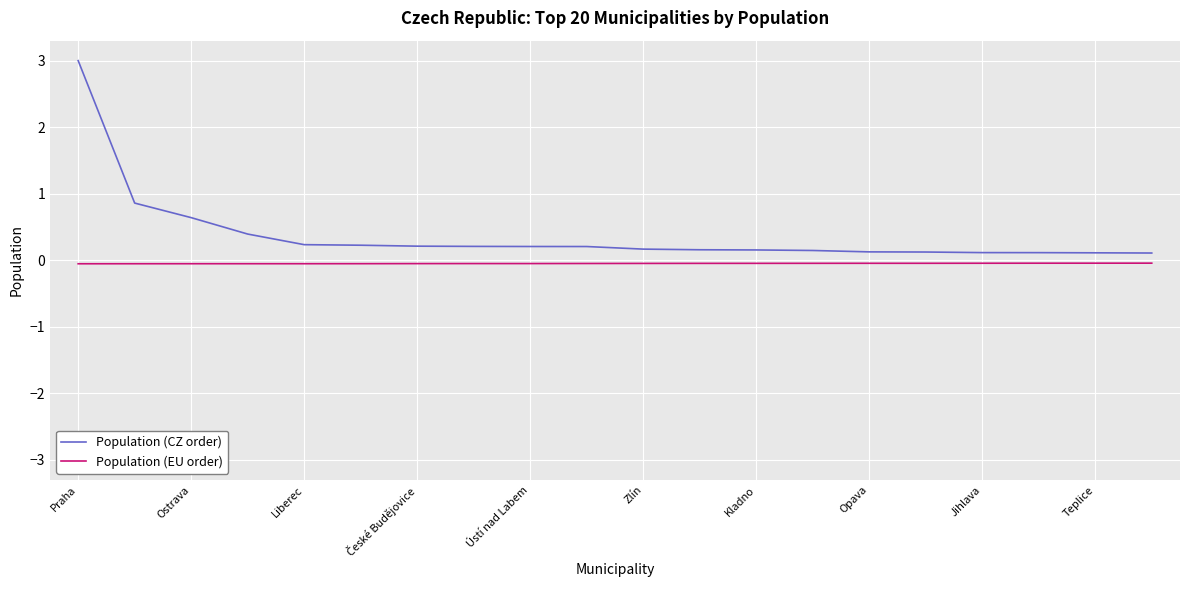

Which series has the largest range (max minus min)?

Population (CZ order)